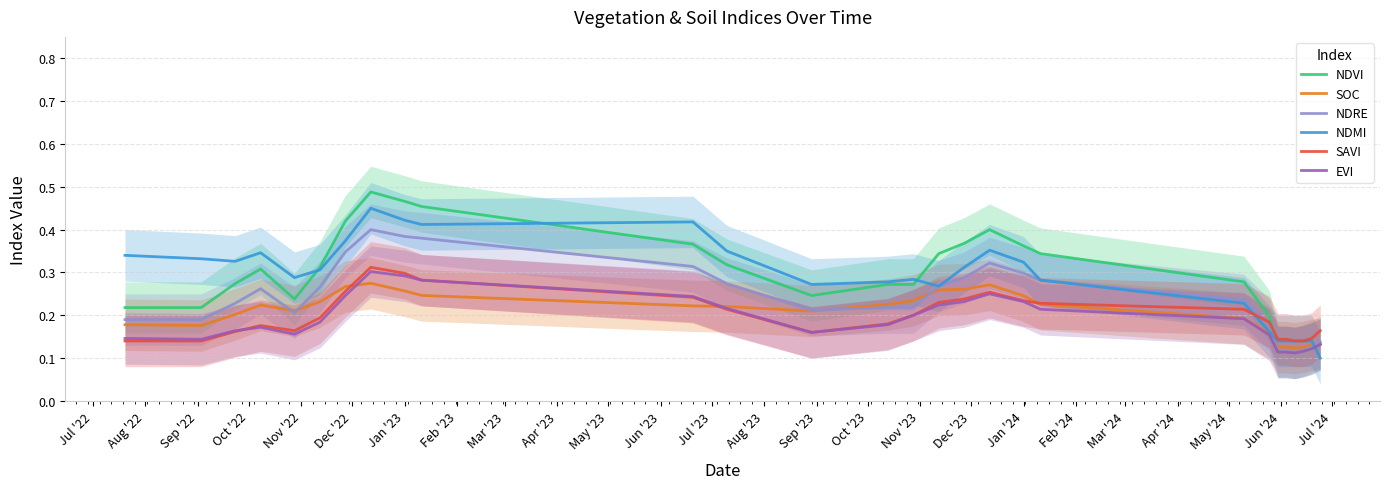

Is it true that NDVI equals 0.6 at Jan '24?

False